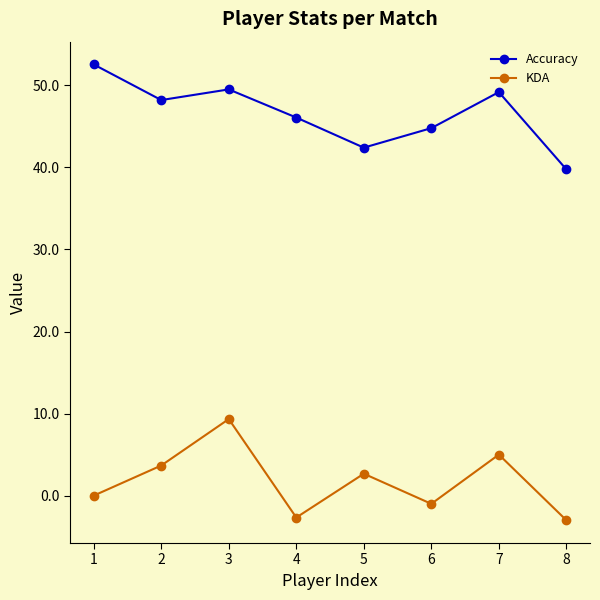

Is the value of KDA at 5 greater than the value of Accuracy at 7?

No